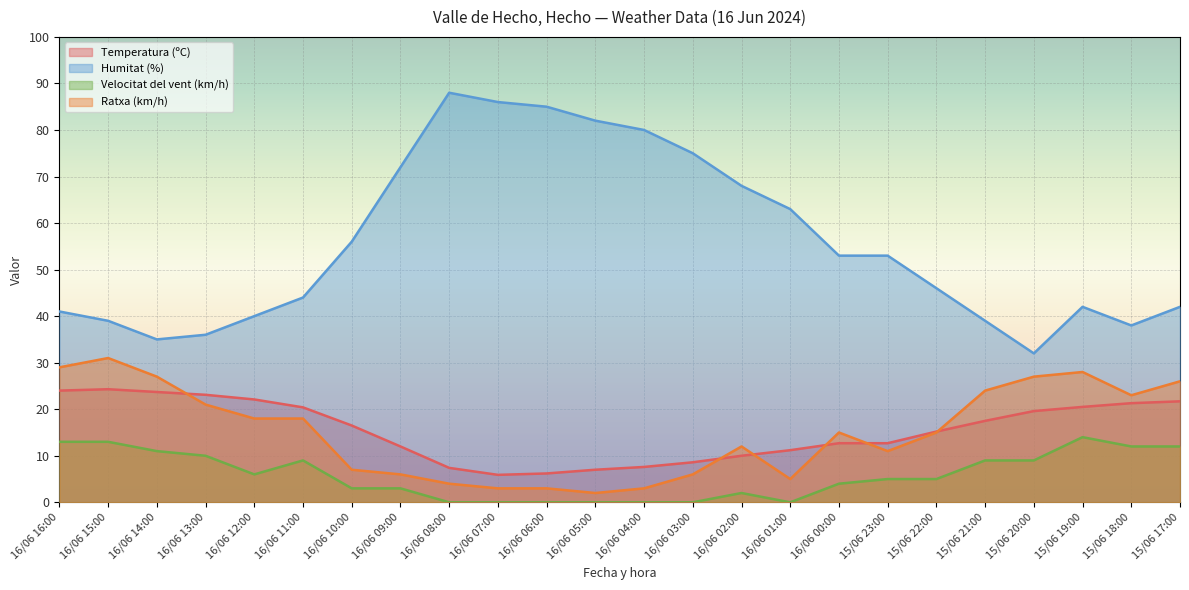

How many values in the Ratxa (km/h) series are below 15?

11